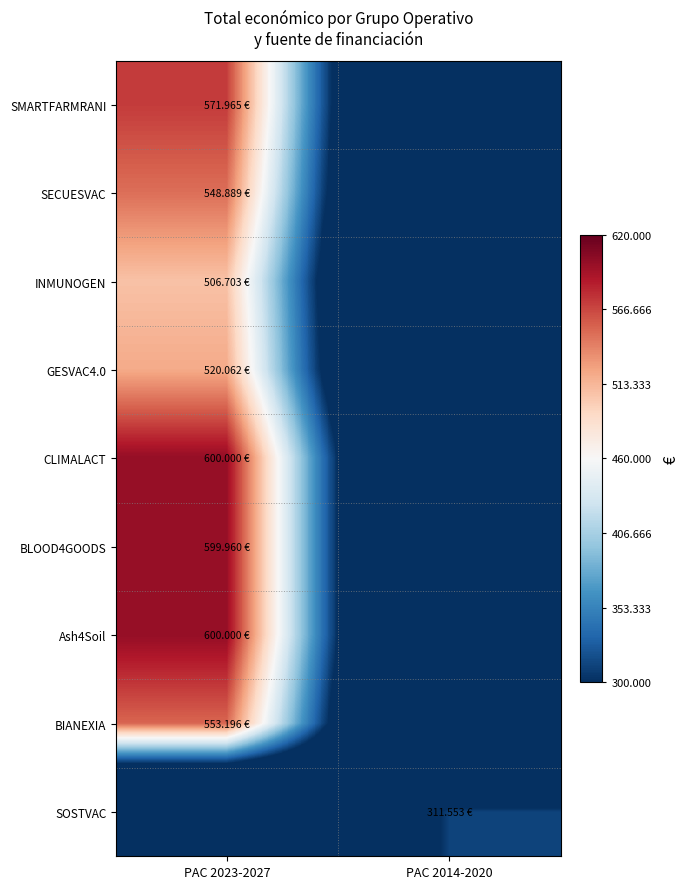

At which category is the sum across all series the highest?

PAC 2023-2027